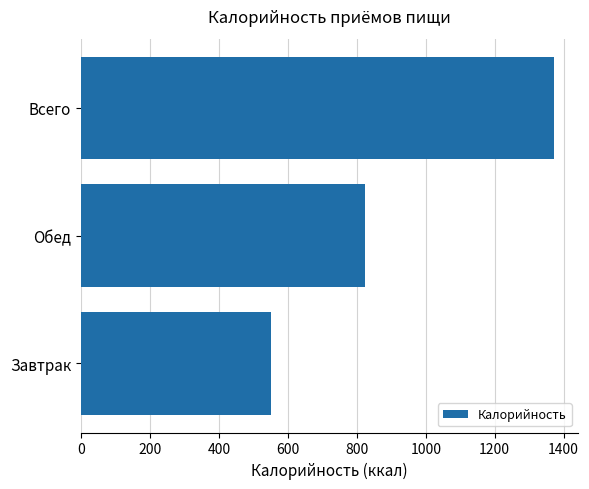

List the labels in order of value, smallest first.

Завтрак, Обед, Всего